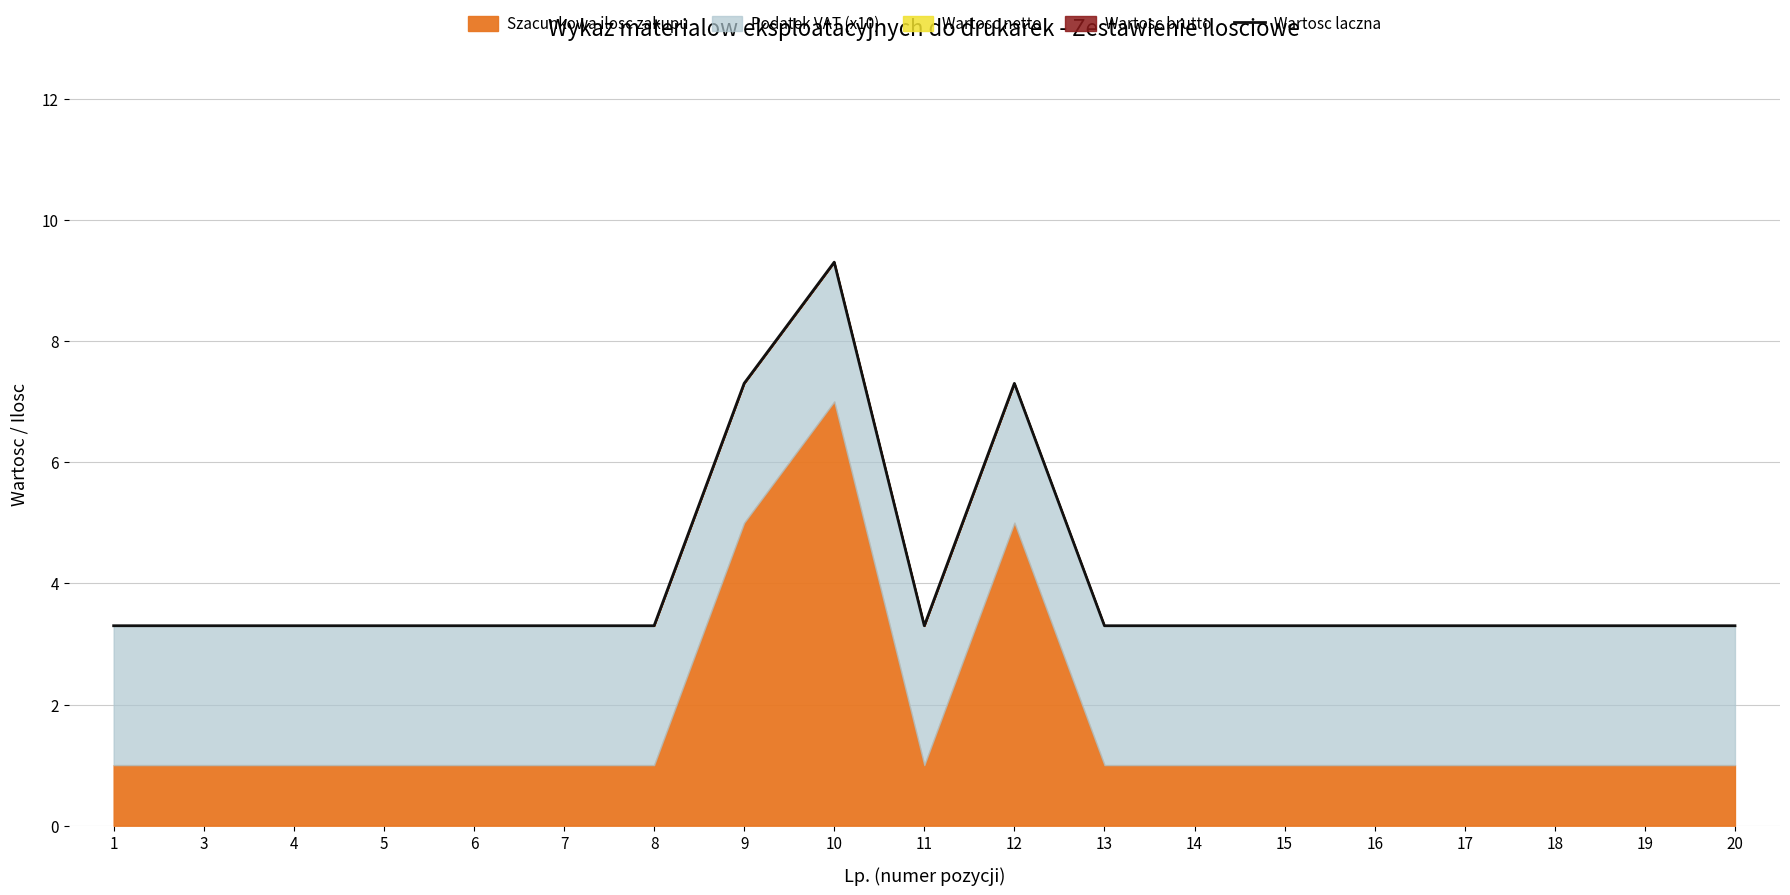

Which label corresponds to the smallest value in the chart?

1